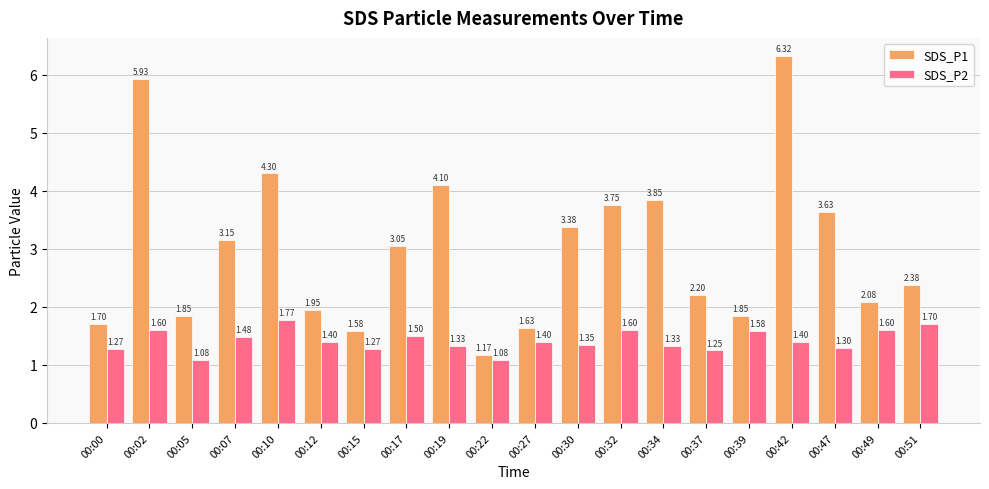

How many bars are there in each group?

2